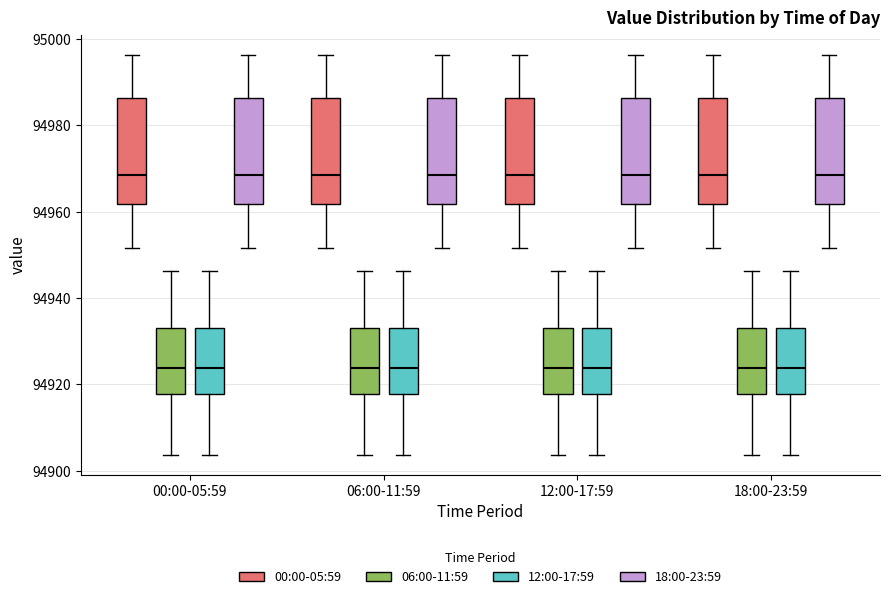

Where is the upper edge of the box for 12:00-17:59 (06:00-11:59) on the y-axis? The values are not printed on the chart, so give them approximately, as read against the axis.

94934